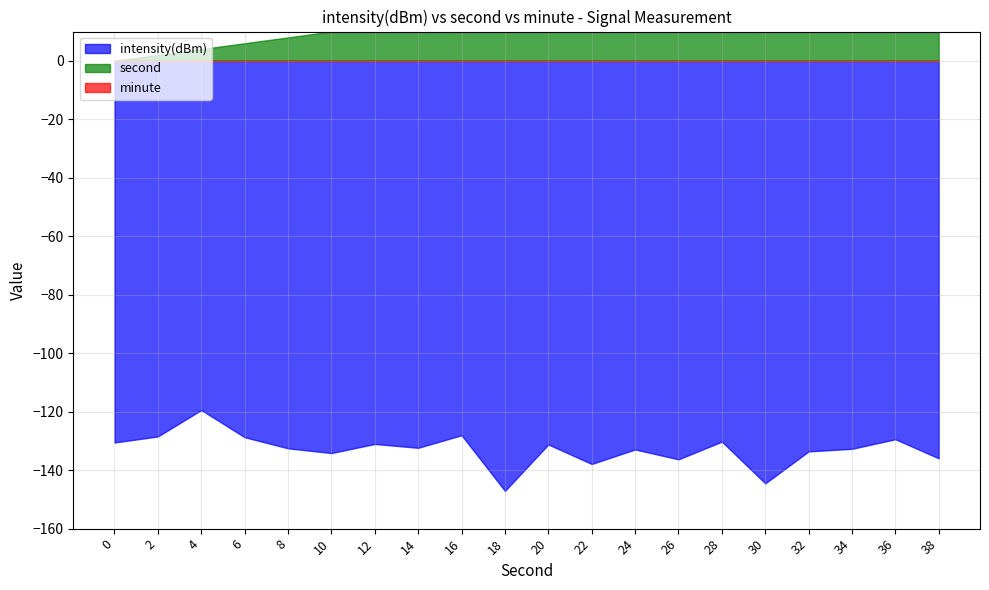

True or false: second and intensity(dBm) intersect in this chart.

False